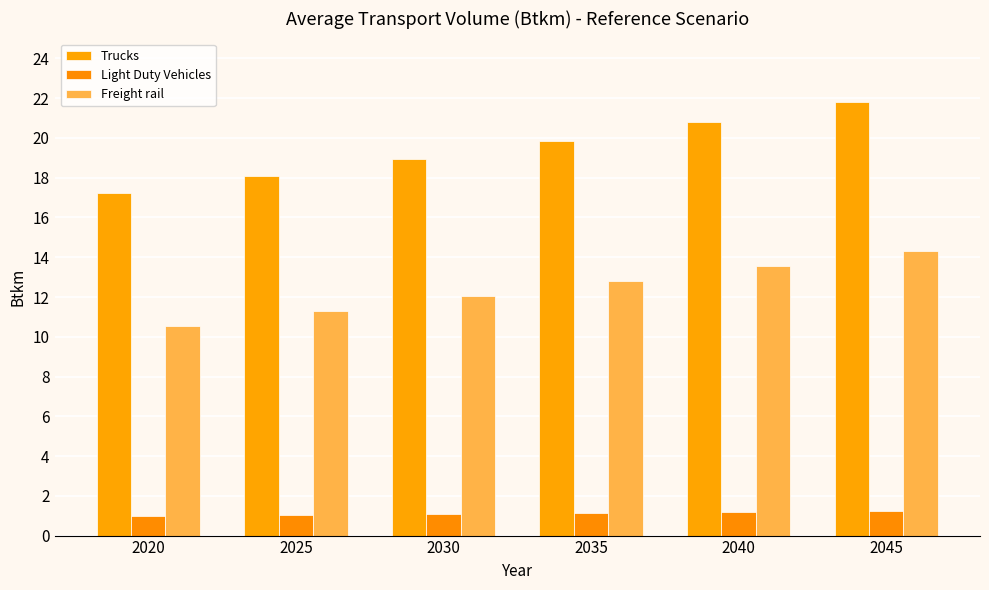

Reading left to right, list all the values displayed in this chart.

Trucks: 2020=17.2	2025=18.1	2030=18.9	2035=19.9	2040=20.8	2045=21.8
Light Duty Vehicles: 2020=1.0	2025=1.0	2030=1.1	2035=1.1	2040=1.2	2045=1.2
Freight rail: 2020=10.5	2025=11.3	2030=12.1	2035=12.8	2040=13.6	2045=14.3